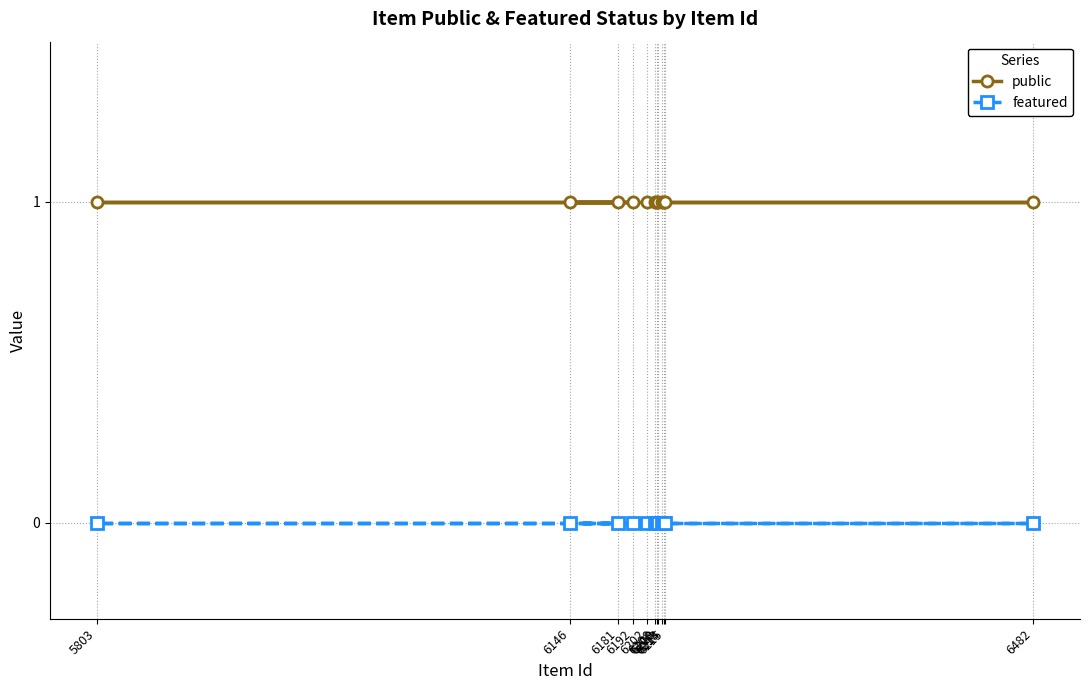

Rank the categories by featured value from lowest to highest.

6202, 6208, 6209, 6210, 6213, 6214, 6215, 6482, 5803, 6192, 6146, 6181